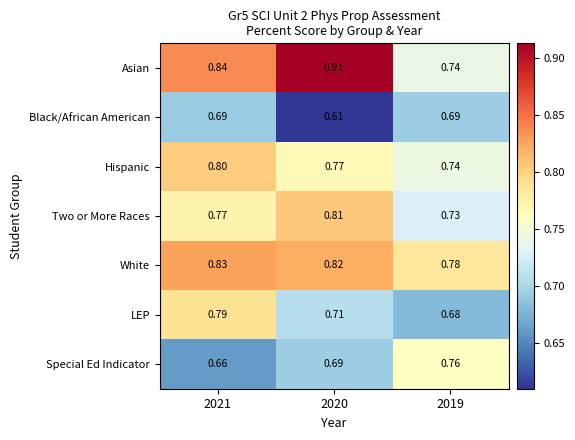

At 2021, list the series in order from smallest to largest.

Special Ed Indicator, Black/African American, Two or More Races, LEP, Hispanic, White, Asian